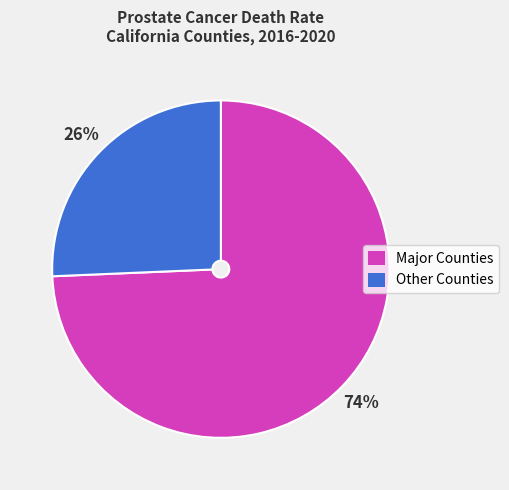

To the nearest percent, what is the average slice percentage?

50%